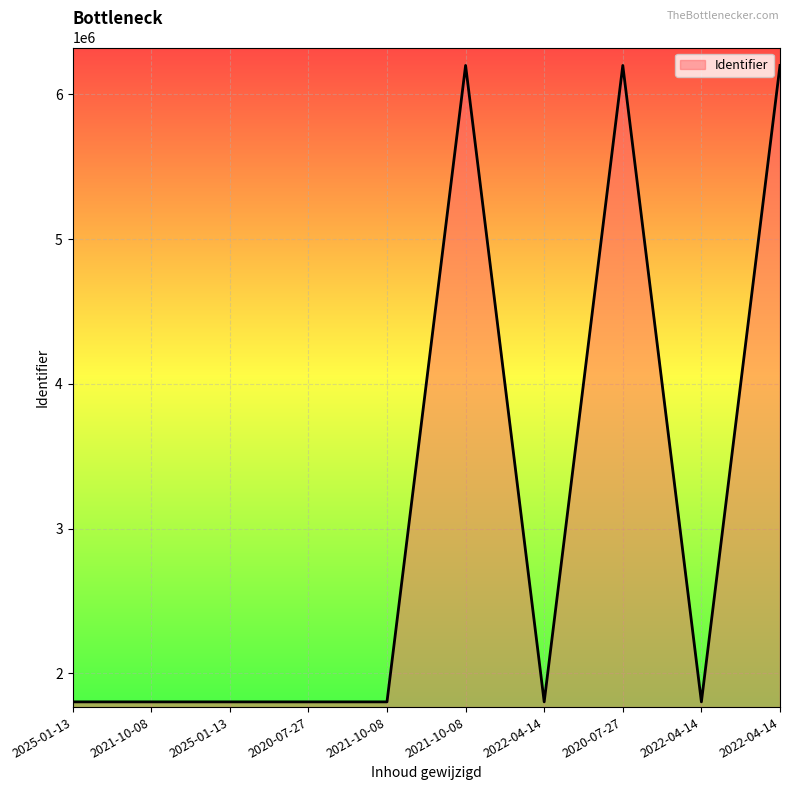

What is the change in value from 2025-01-13 to 2020-07-27?

+4394863